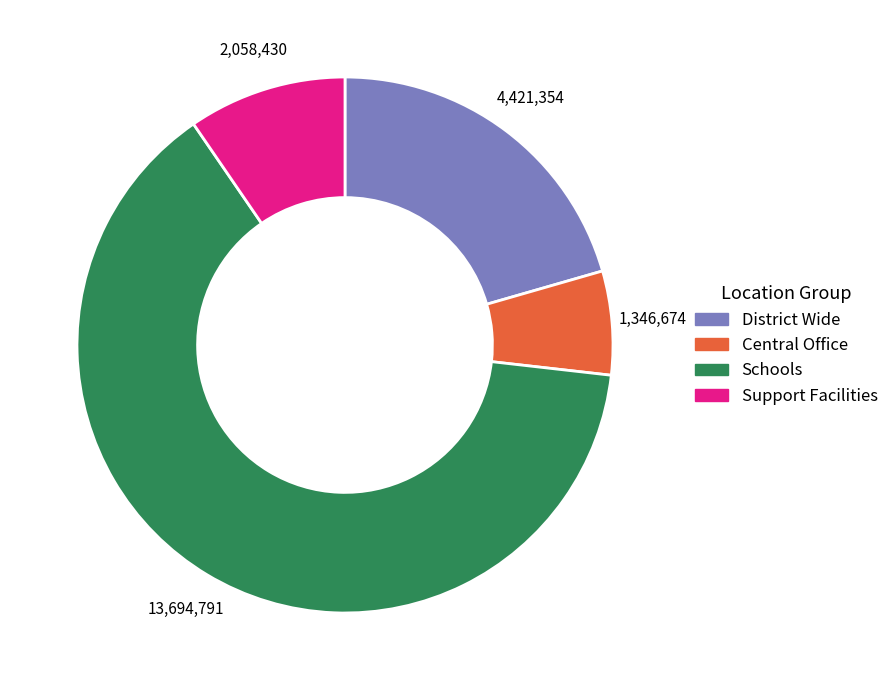

What is the largest slice in the pie chart?

Schools